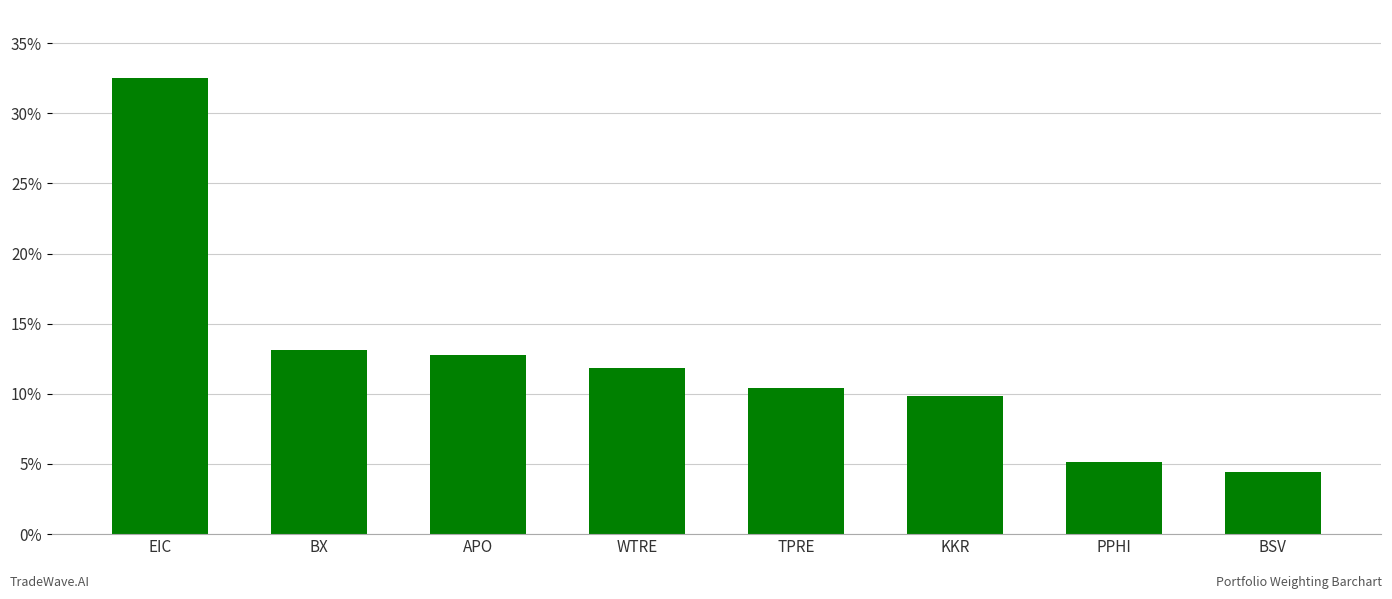

What is the difference between the values at EIC and APO?

19.7